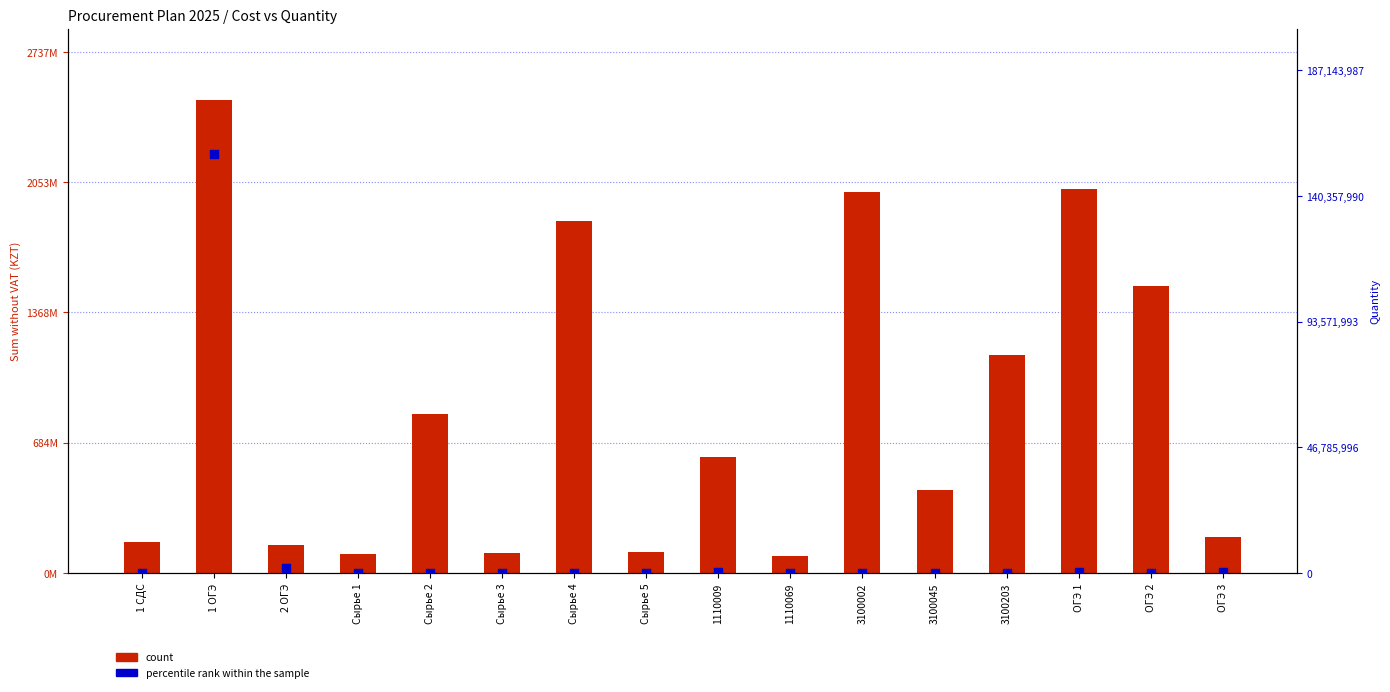

At how many categories does at least one series exceed 2373883947?

1